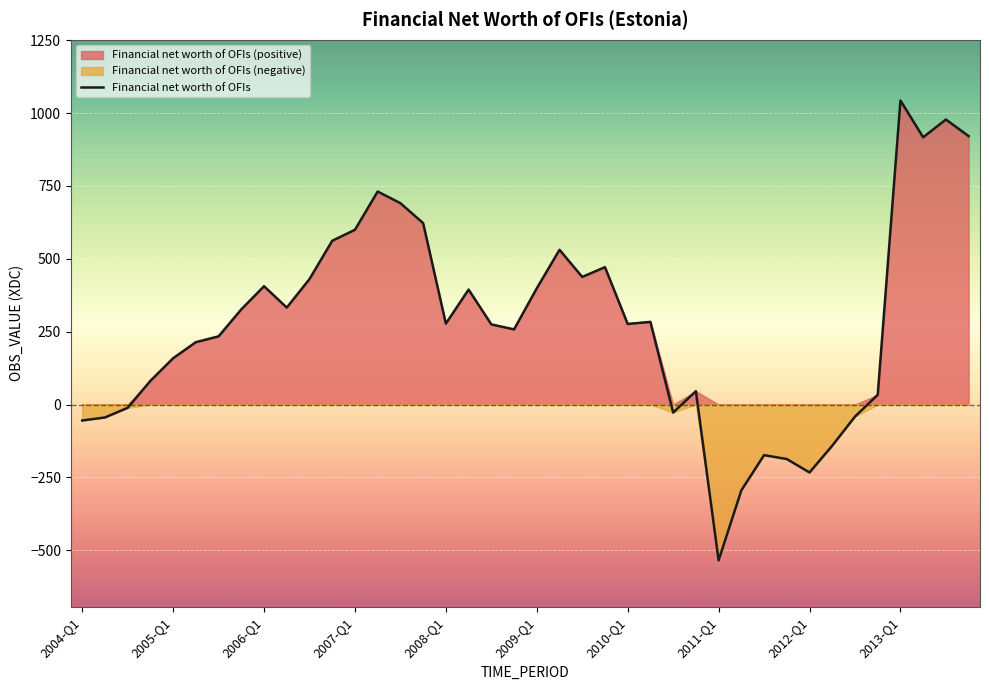

How many interior local peaks (higher than both neighbors) does the data have?

10